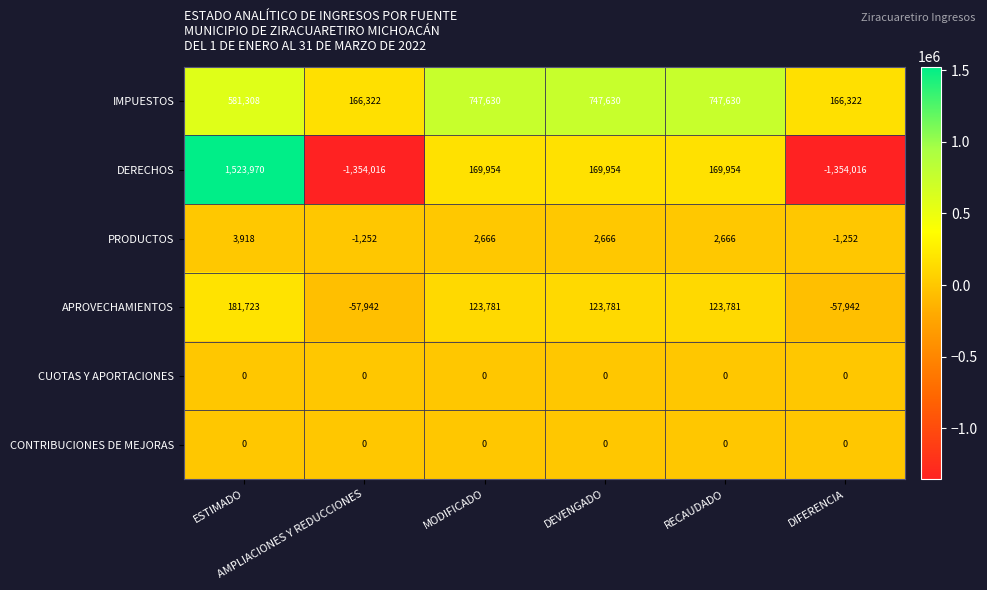

What is the difference between the highest and lowest values at DIFERENCIA?

1520338